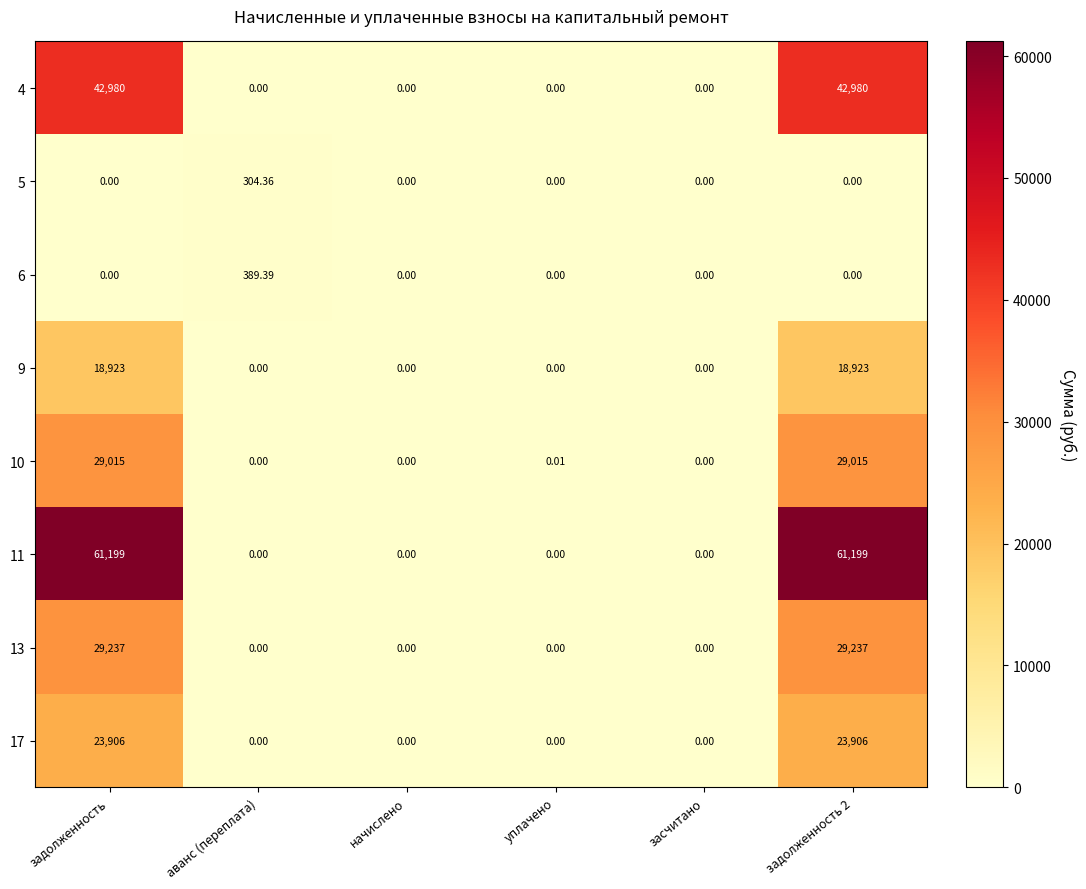

Which series has the widest spread of values?

11